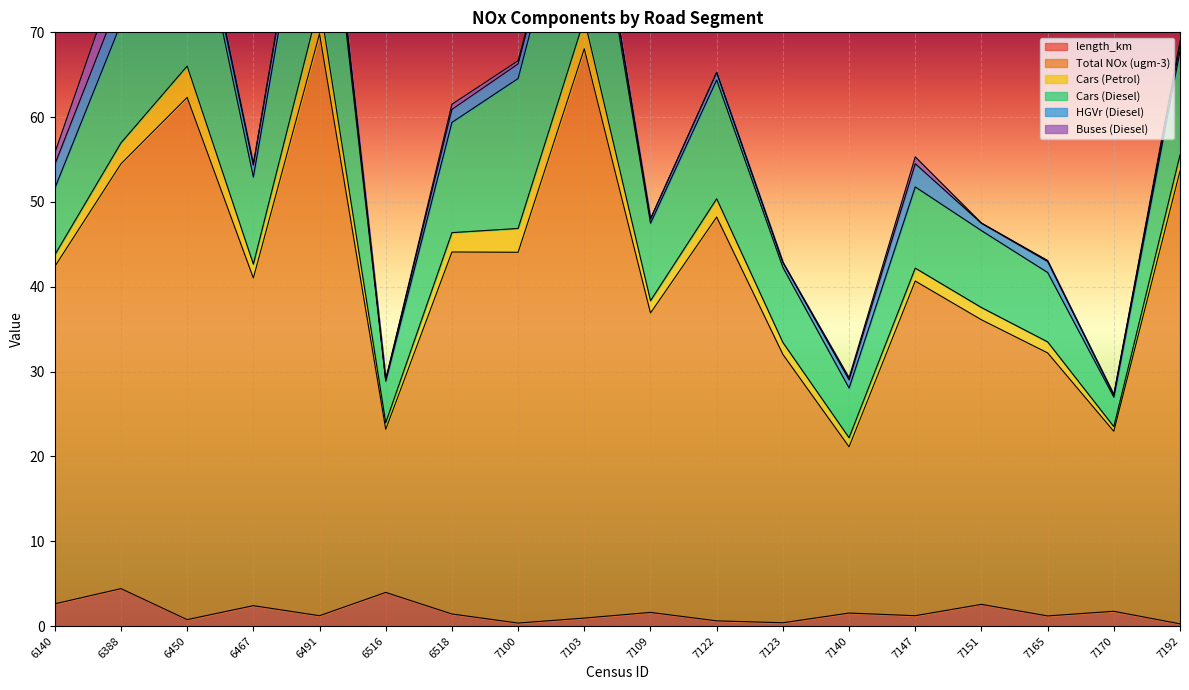

How many values in the Cars (Diesel) series are below 10?

9